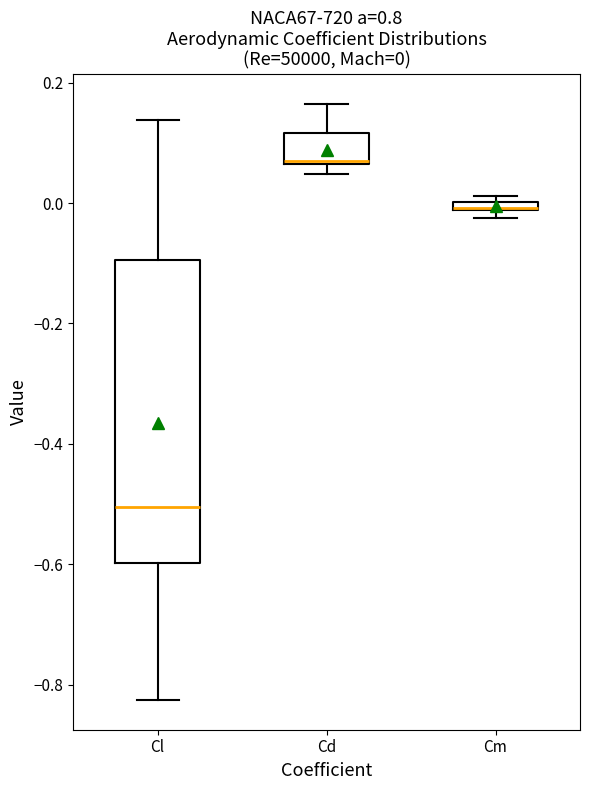

Comparing the boxes themselves (not the whiskers), which one is the tallest?

Cl